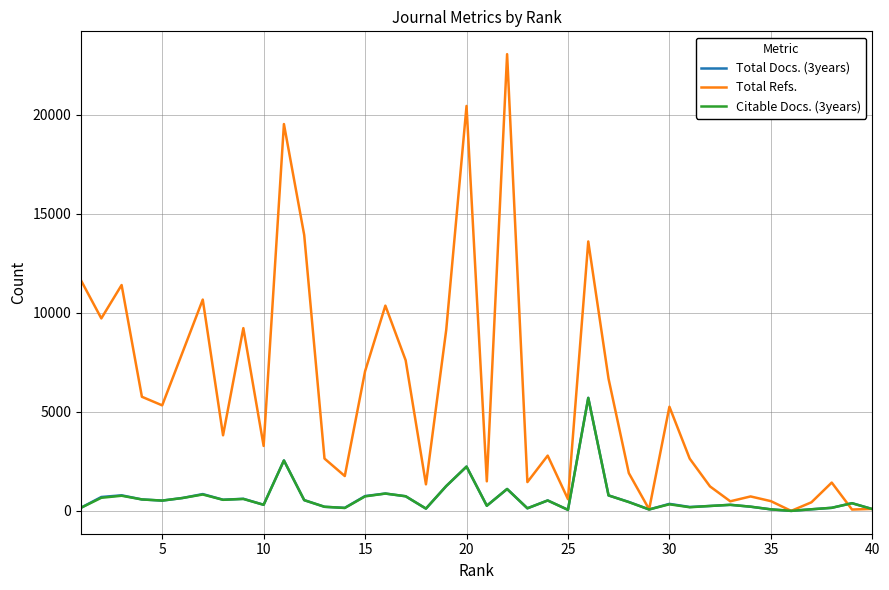

Which series has the widest spread of values?

Total Refs.